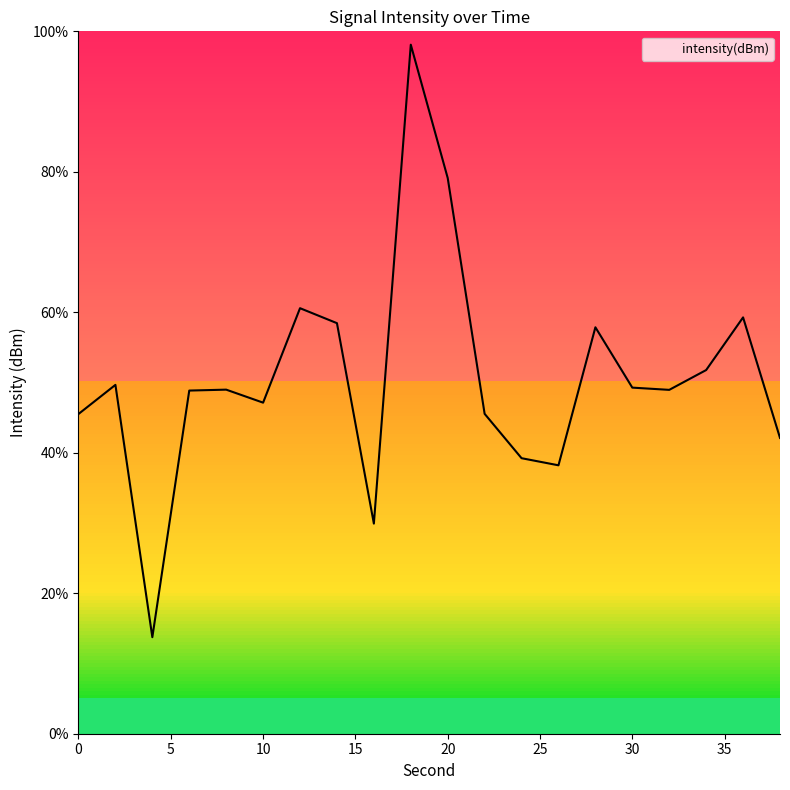

What is the difference between the maximum and minimum values?

84.4